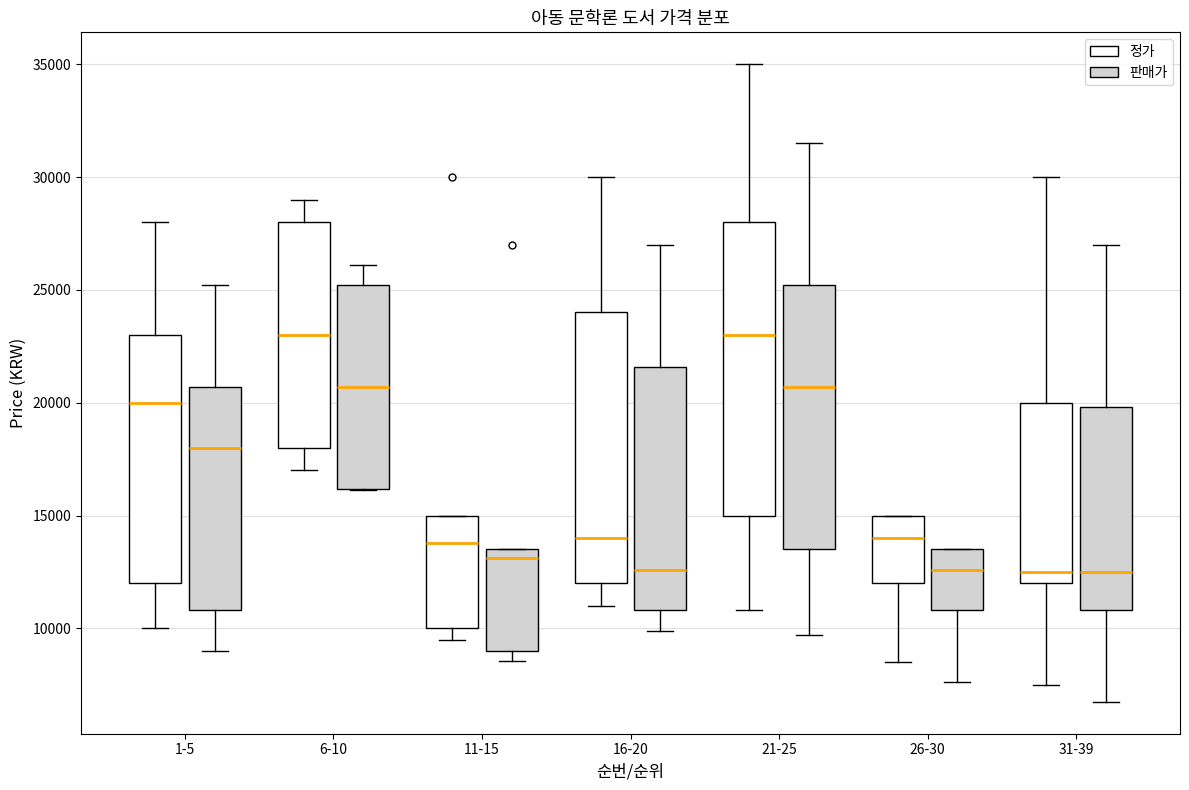

Comparing the boxes themselves (not the whiskers), which one is the tallest?

21-25 (정가)